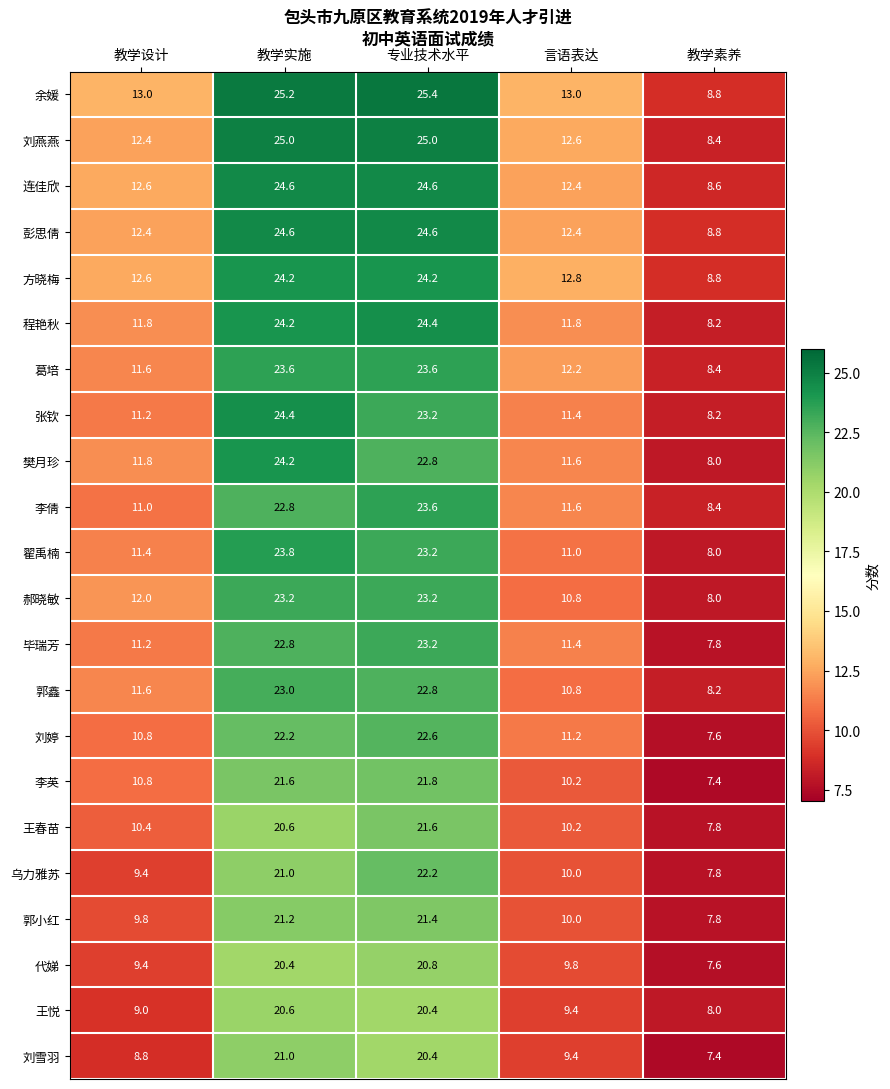

At how many categories does at least one series exceed 10?

4